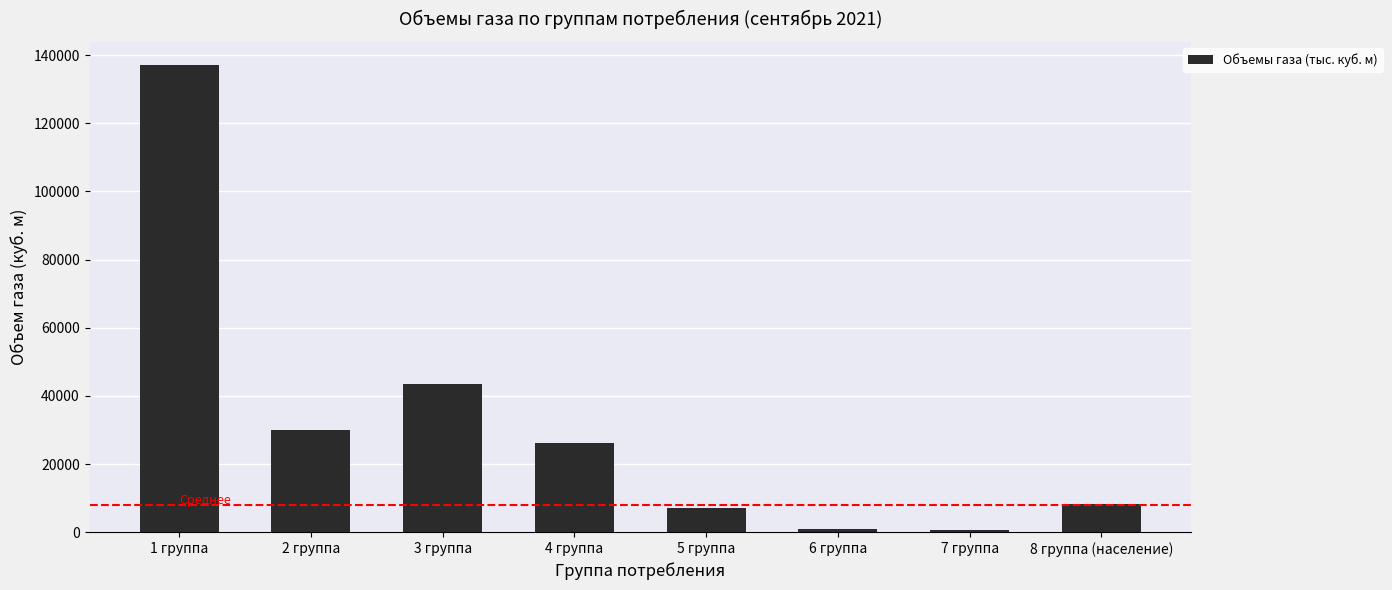

What is the difference between the maximum and minimum values?

136401.6